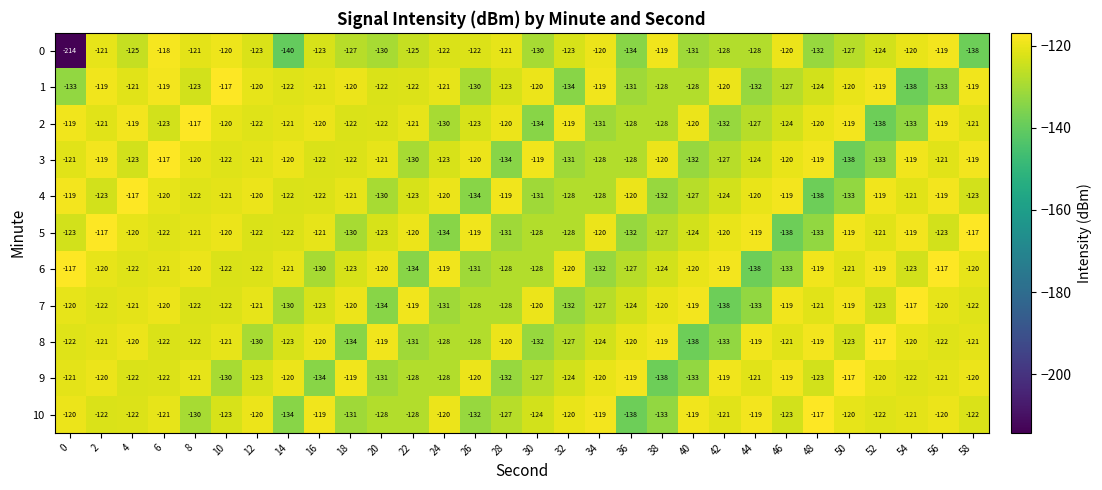

What is the sum of the 2 values at 36 and 44?

-255